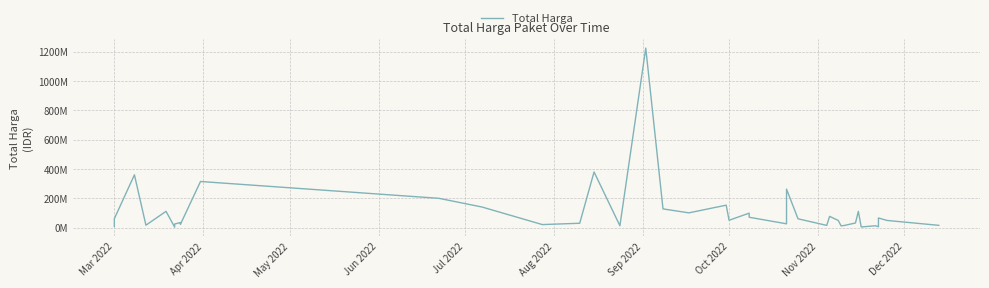

Does the chart have visible grid lines?

Yes